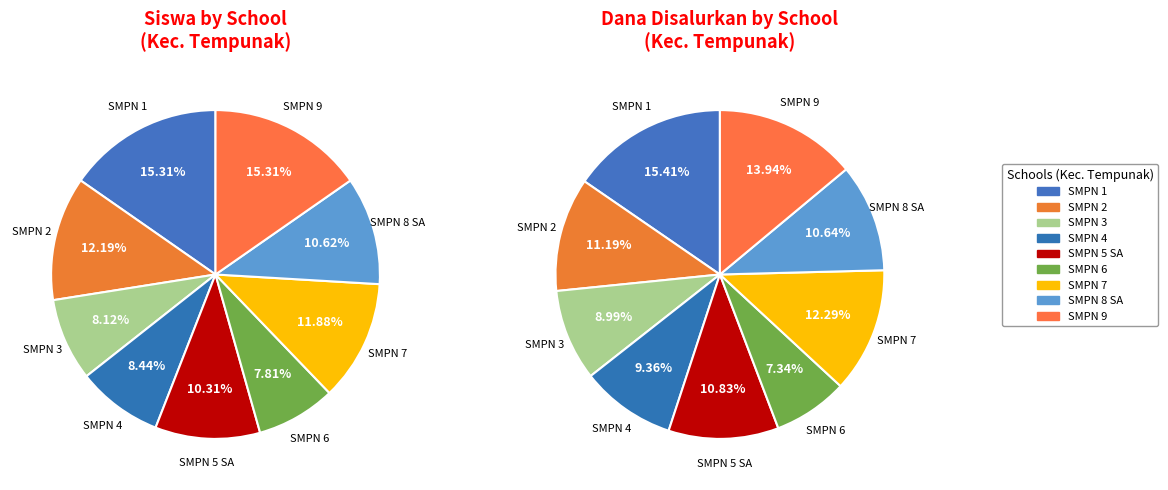

Count the number of slices in the pie.

9